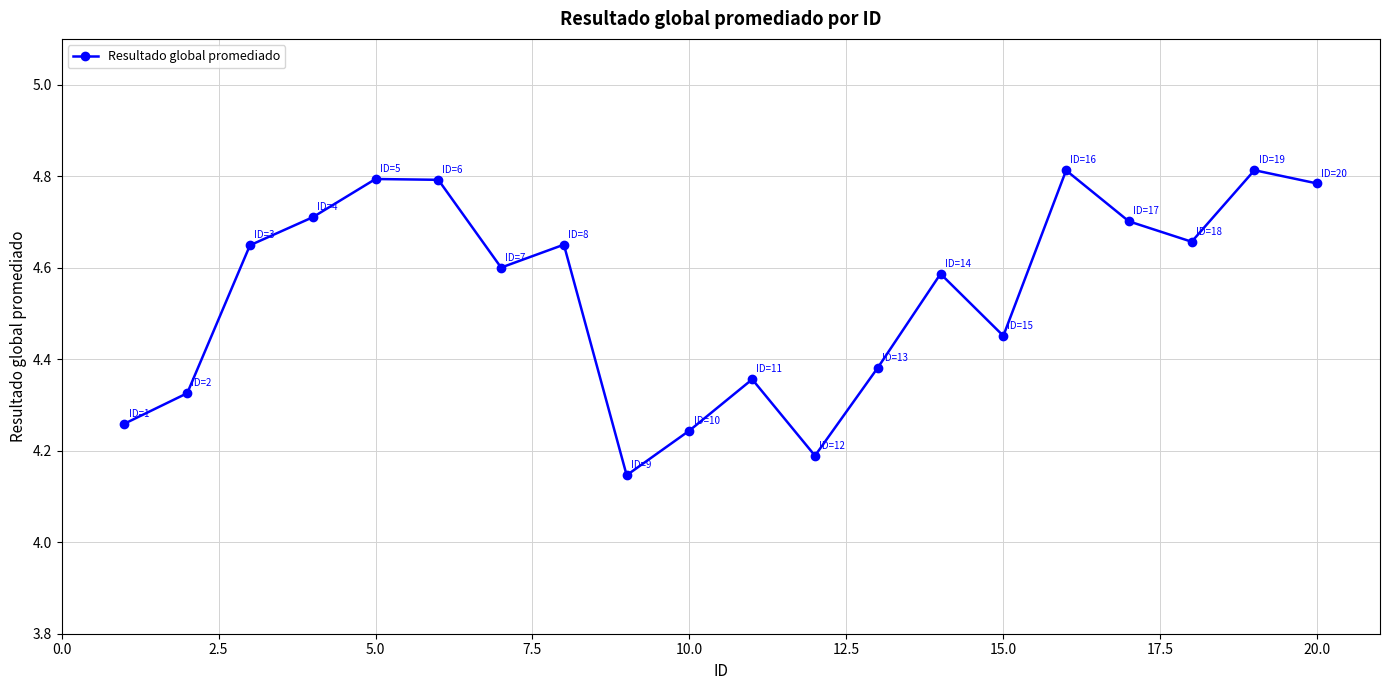

What is the difference between the maximum and minimum values?

0.7